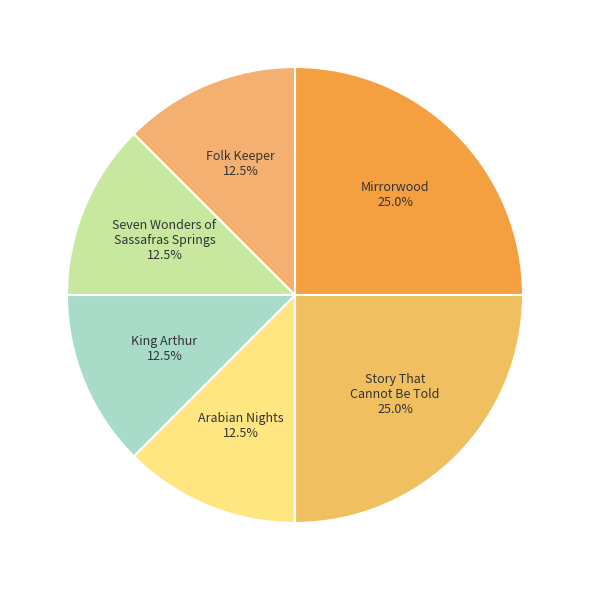

How many segments does this pie chart have?

6